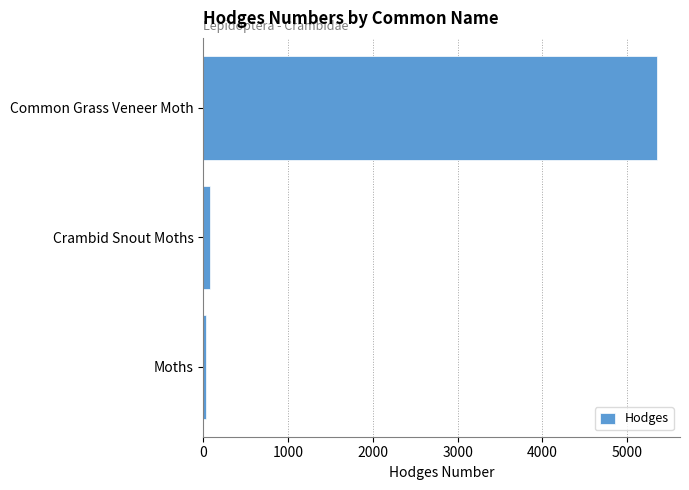

What is the average value?

1821.4